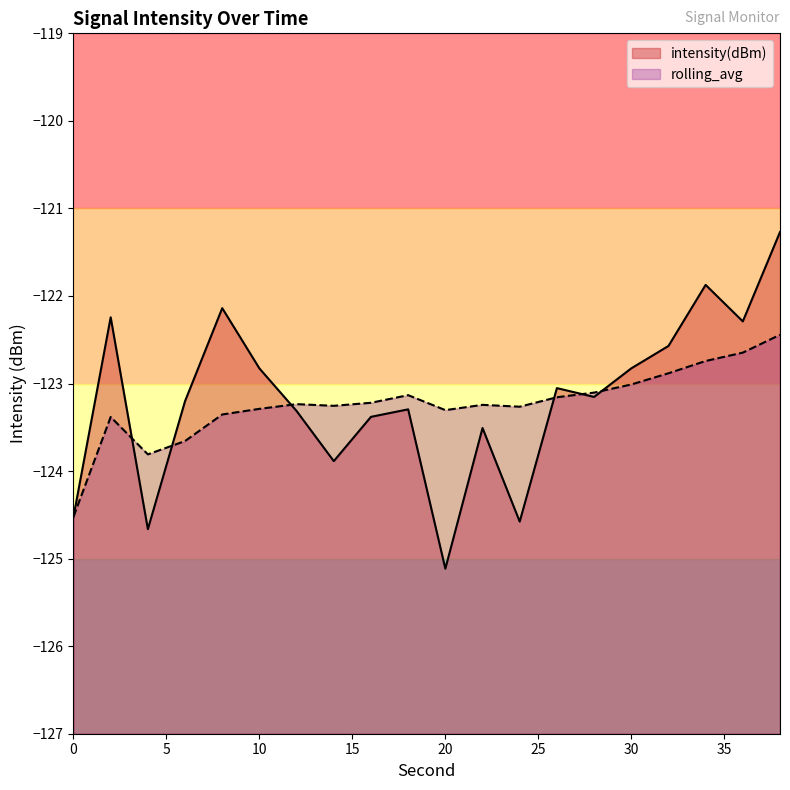

After their last crossing, which series has the higher values: rolling_avg or intensity(dBm)?

intensity(dBm)